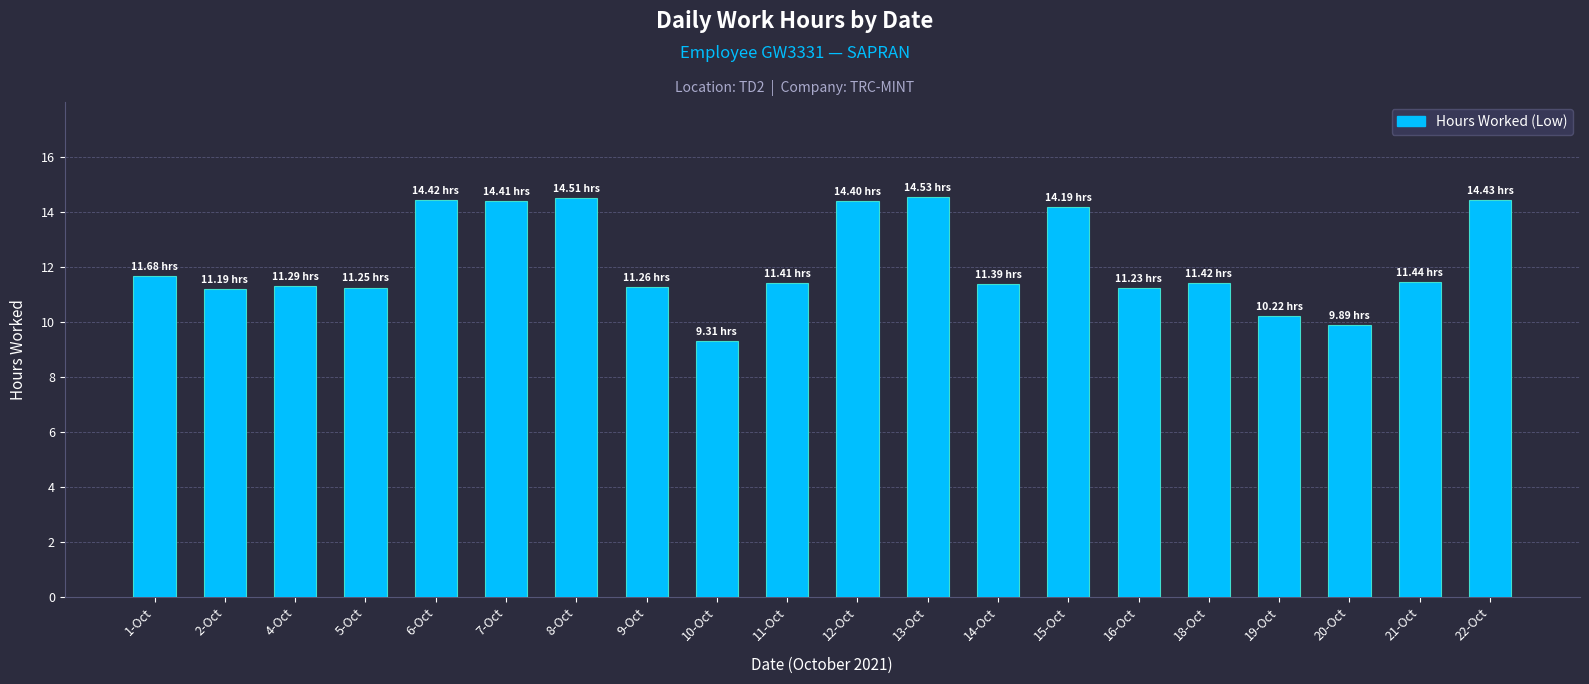

What position from the right is 12-Oct?

10